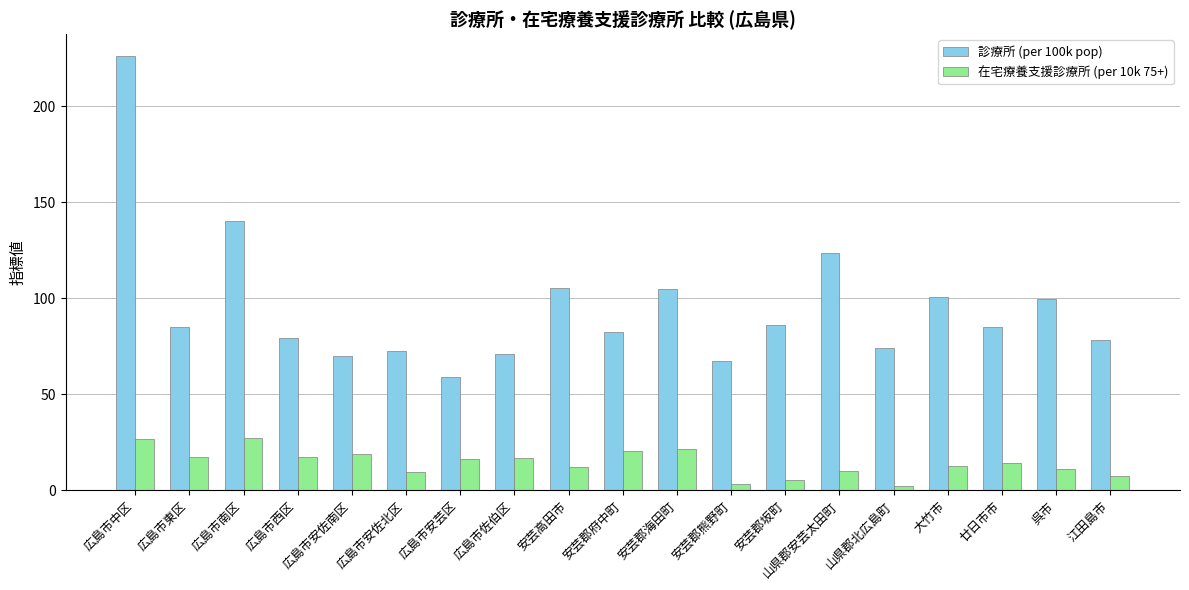

Rank the series at 広島市中区 from highest to lowest value.

診療所 (per 100k pop), 在宅療養支援診療所 (per 10k 75+)